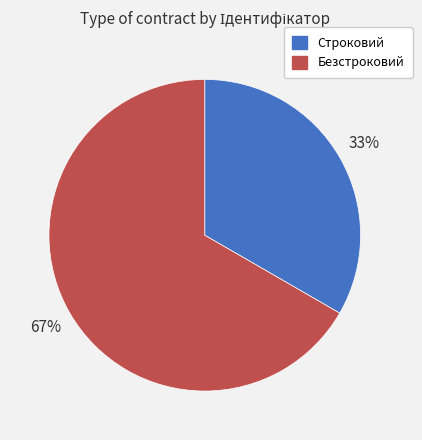

Rank the categories by value from lowest to highest.

Строковий, Безстроковий